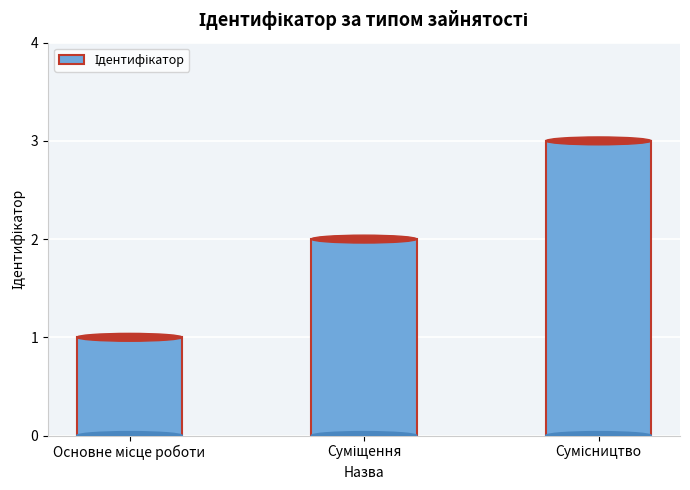

What is the sum of all values?

6